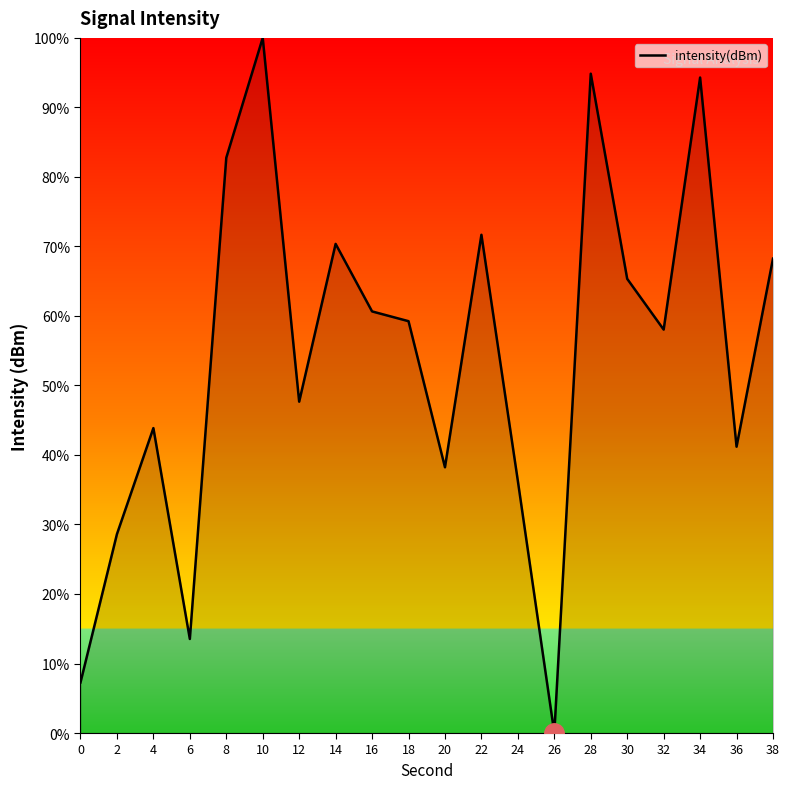

Does the chart have visible grid lines?

No